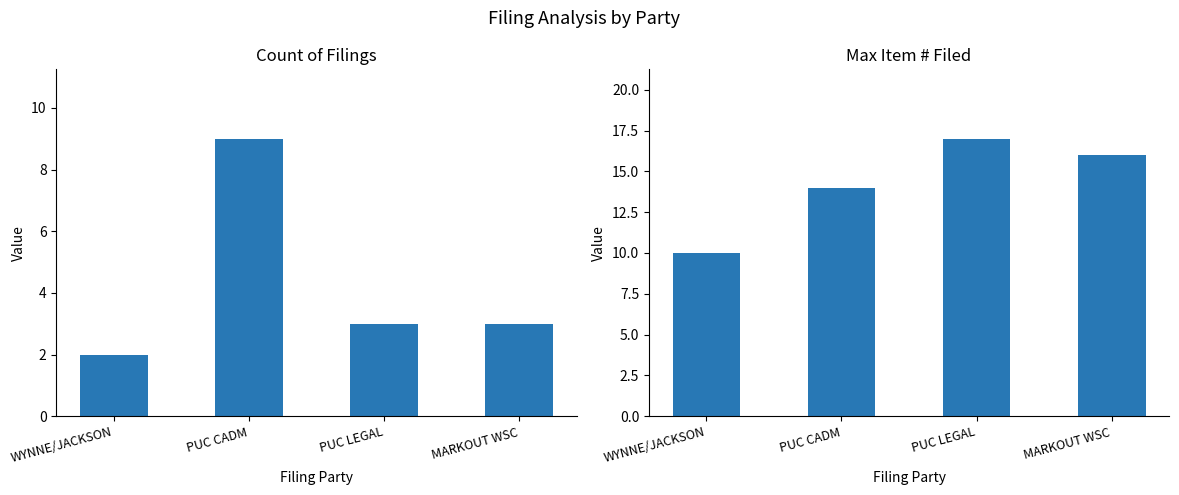

Which series has the widest spread of values?

Count of Filings